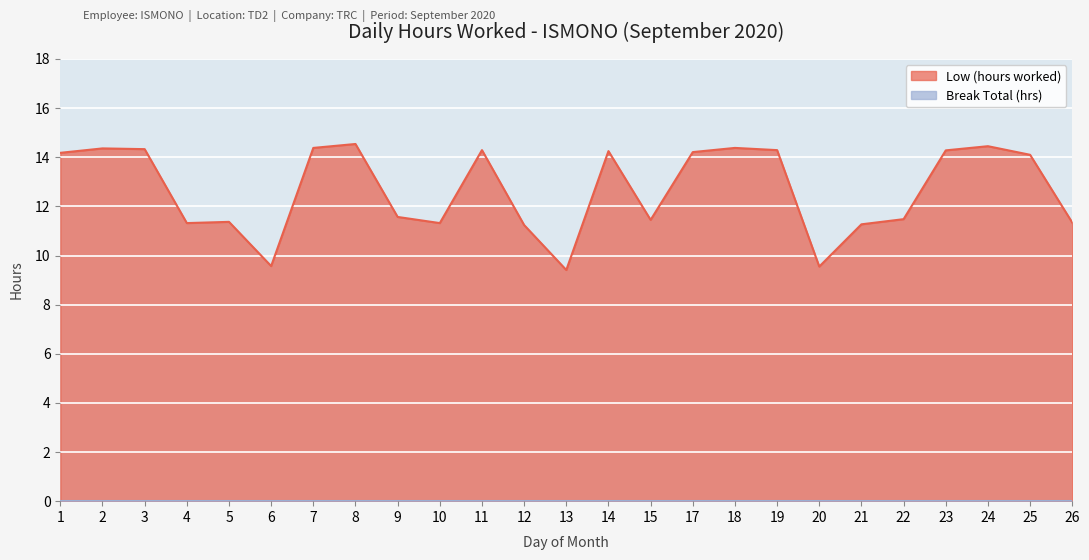

What is the difference between the maximum and minimum values?

5.1